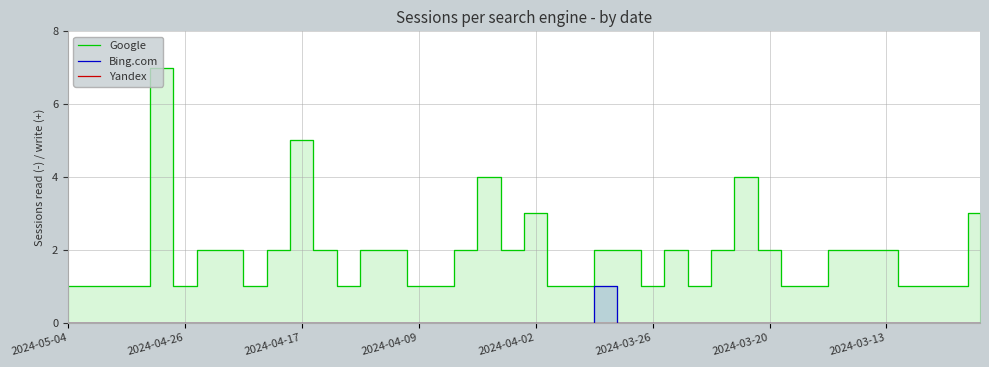

Reading left to right, what are all the values shown in this chart?

Google: 1	1	1	1	7	1	2	2	1	2	5	2	1	2	2	1	1	2	4	2	3	1	1	2	2	1	2	1	2	4	2	1	1	2	2	2	1	1	1	3
Bing.com: 0	0	0	0	0	0	0	0	0	0	0	0	0	0	0	0	0	0	0	0	0	0	0	1	0	0	0	0	0	0	0	0	0	0	0	0	0	0	0	0
Yandex: 0	0	0	0	0	0	0	0	0	0	0	0	0	0	0	0	0	0	0	0	0	0	0	0	0	0	0	0	0	0	0	0	0	0	0	0	0	0	0	0